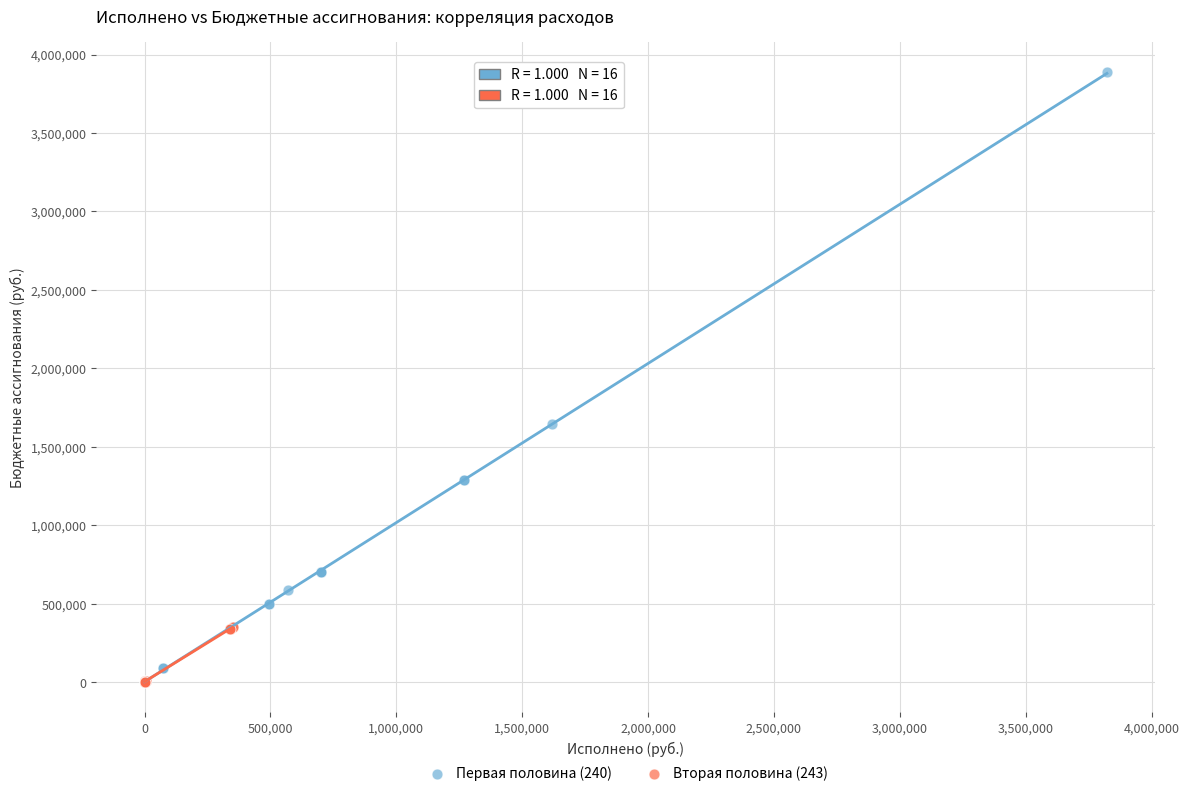

Which series has the largest Y range (max minus min)?

Первая половина (240)